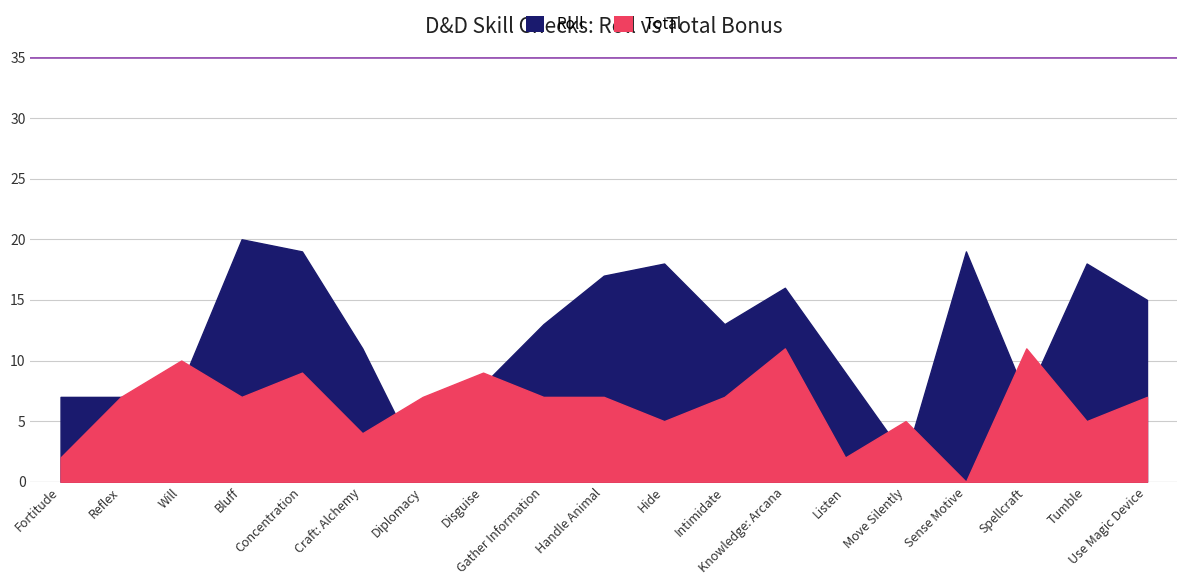

What is the sum of all Total values?

122